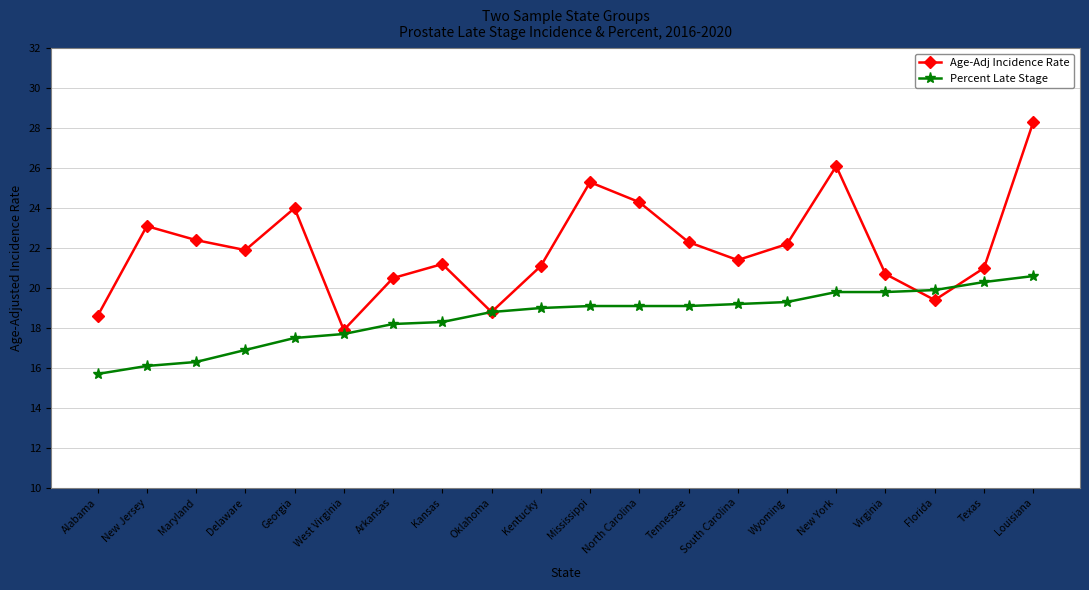

Which series has the widest spread of values?

Age-Adj Incidence Rate